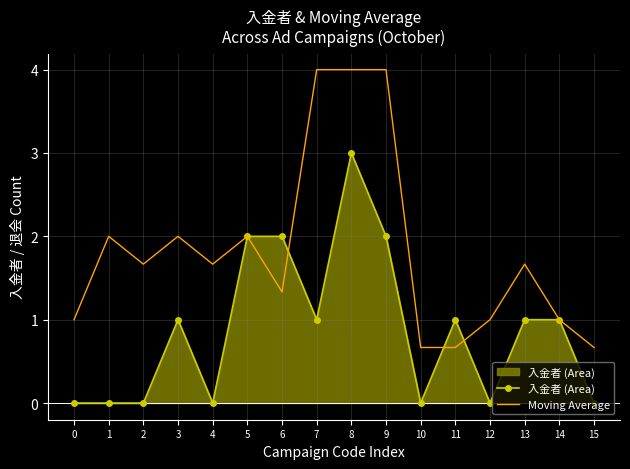

At which category does Moving Average reach its first local valley?

2